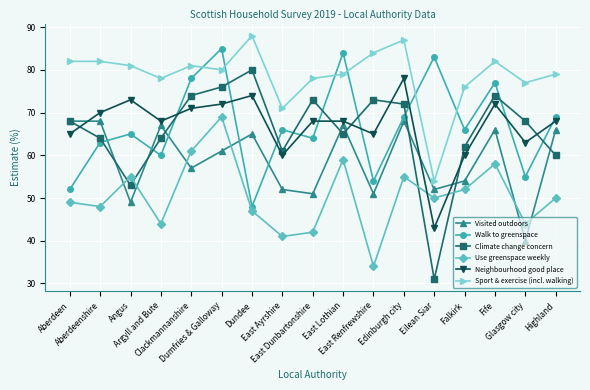

What is the label of the 4th point from the right?

Falkirk